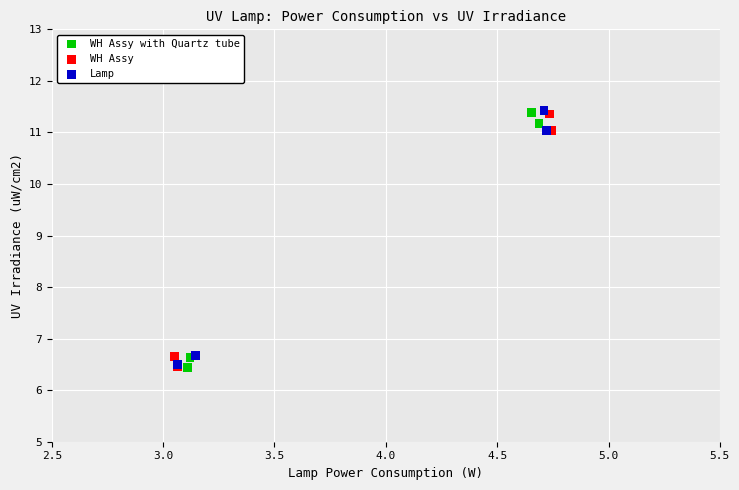

Which series has the widest spread of Y values?

WH Assy with Quartz tube